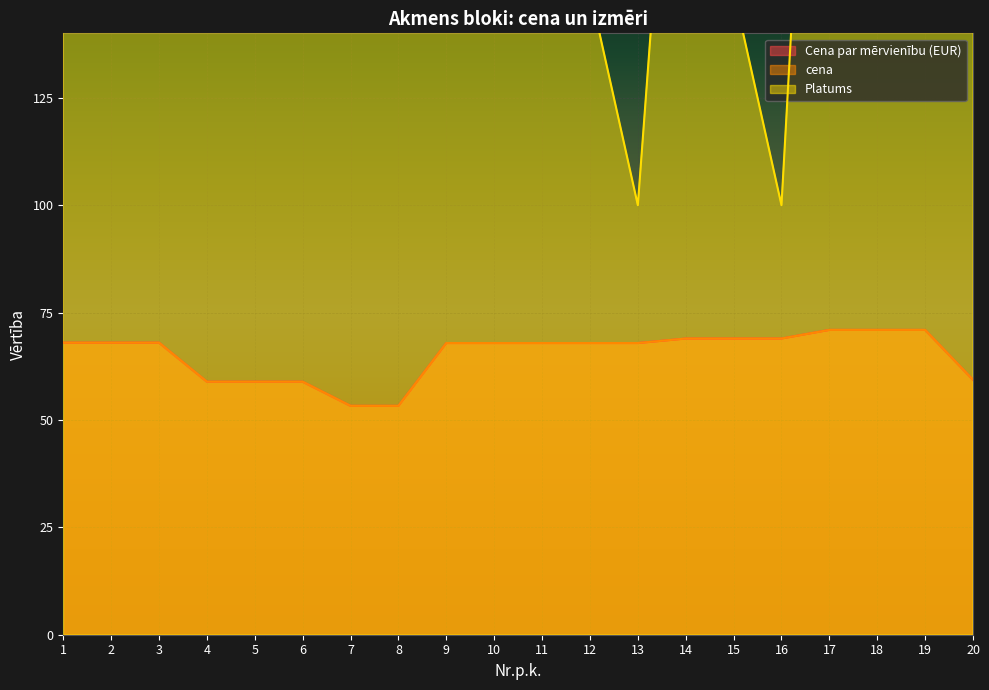

How many Platums values are between 200 and 300?

12